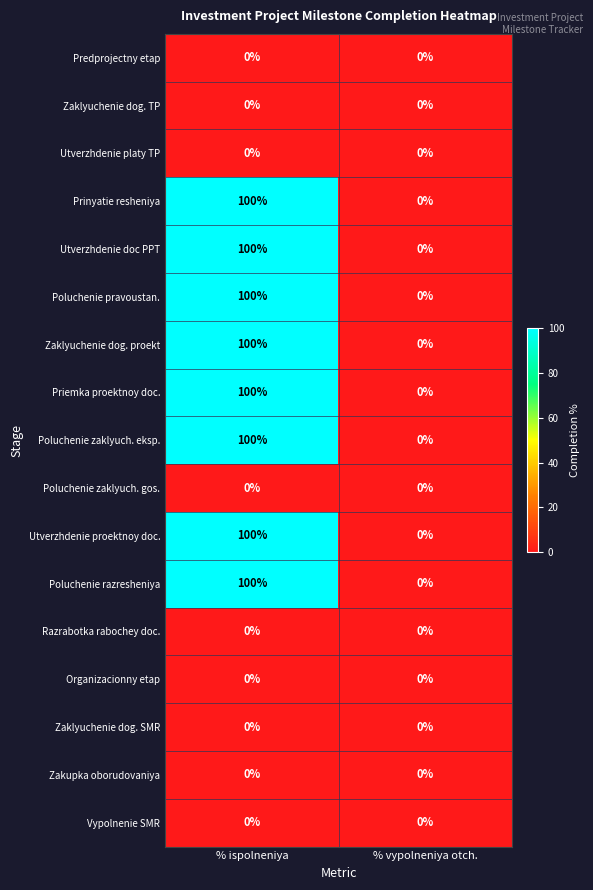

At how many categories does at least one series exceed 98?

1